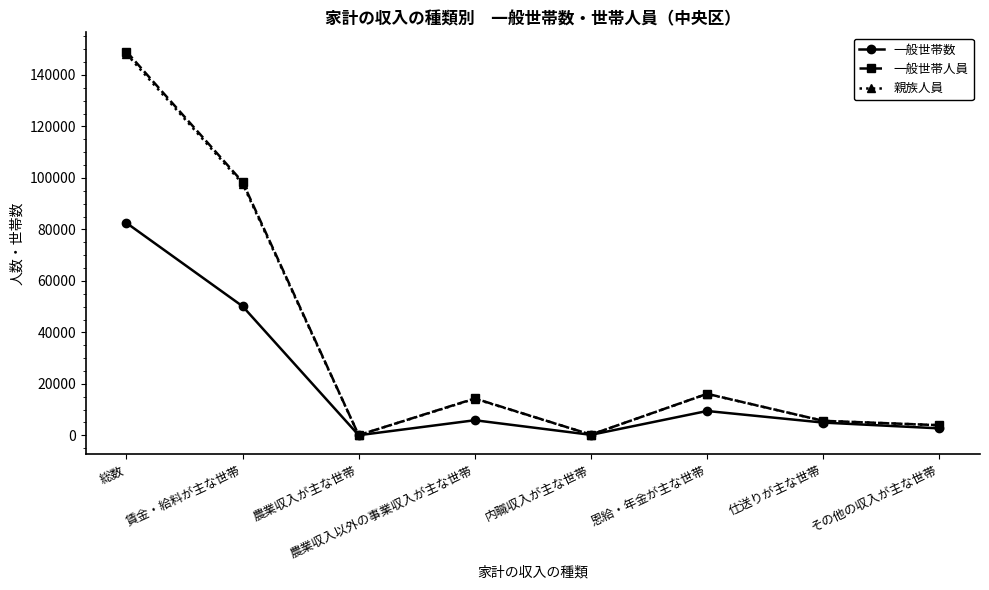

What is the highest value of the 一般世帯数 series?

82522